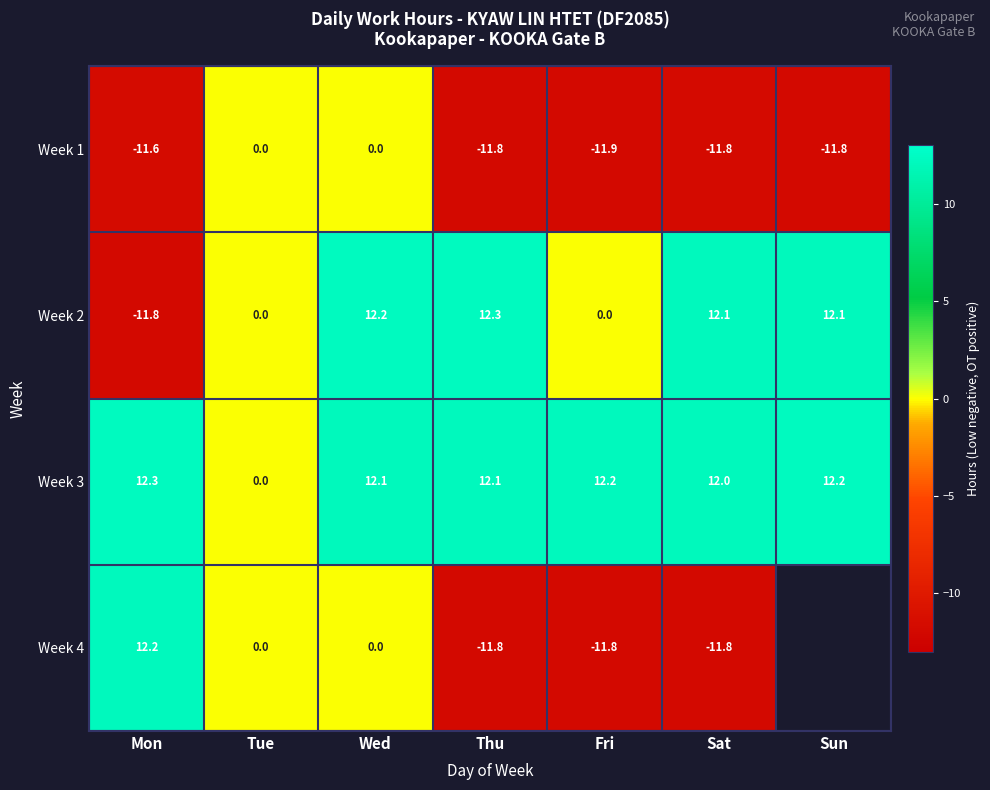

Which category has the highest value across all series?

Thu